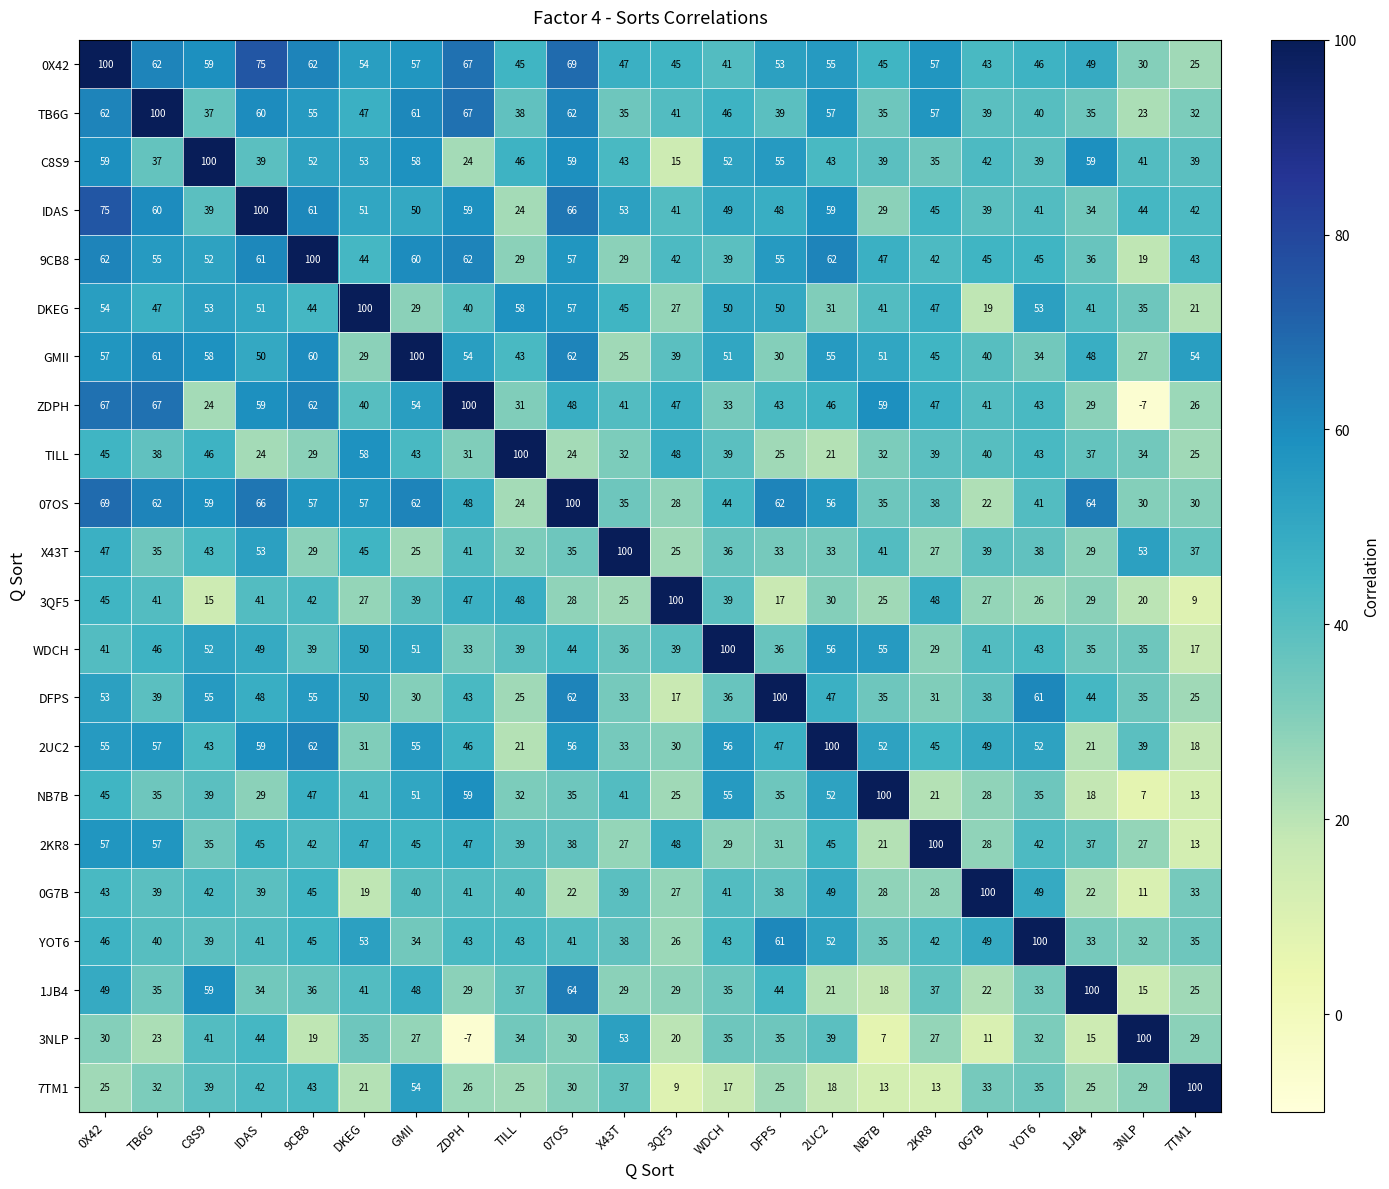

What is the total value across all series at 1JB4?

840